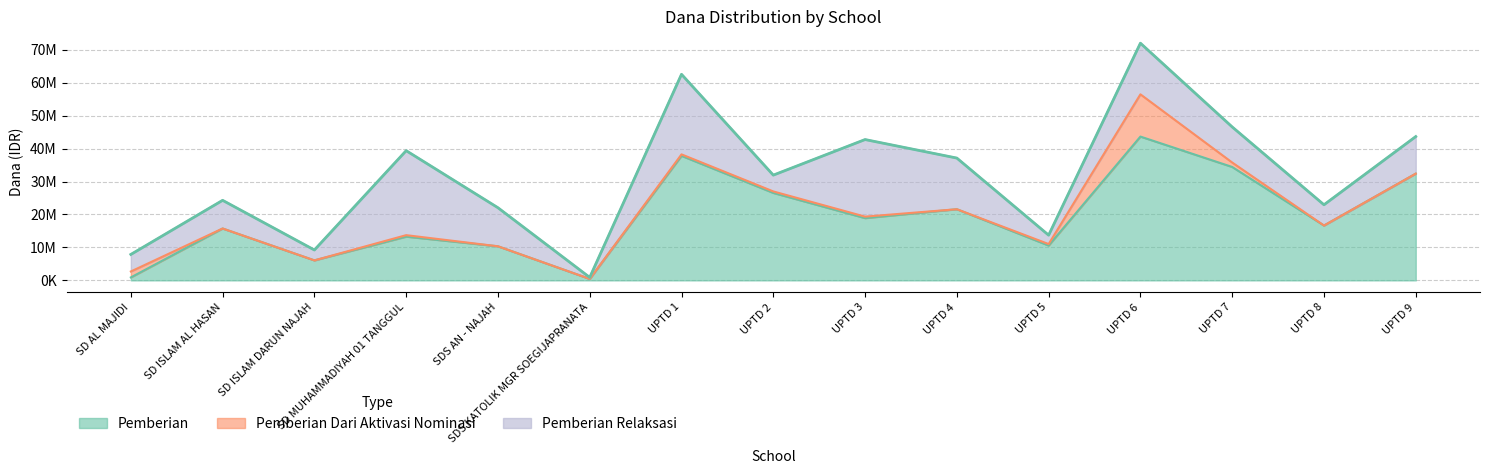

What is the total value across all series at UPTD 6?

72000000